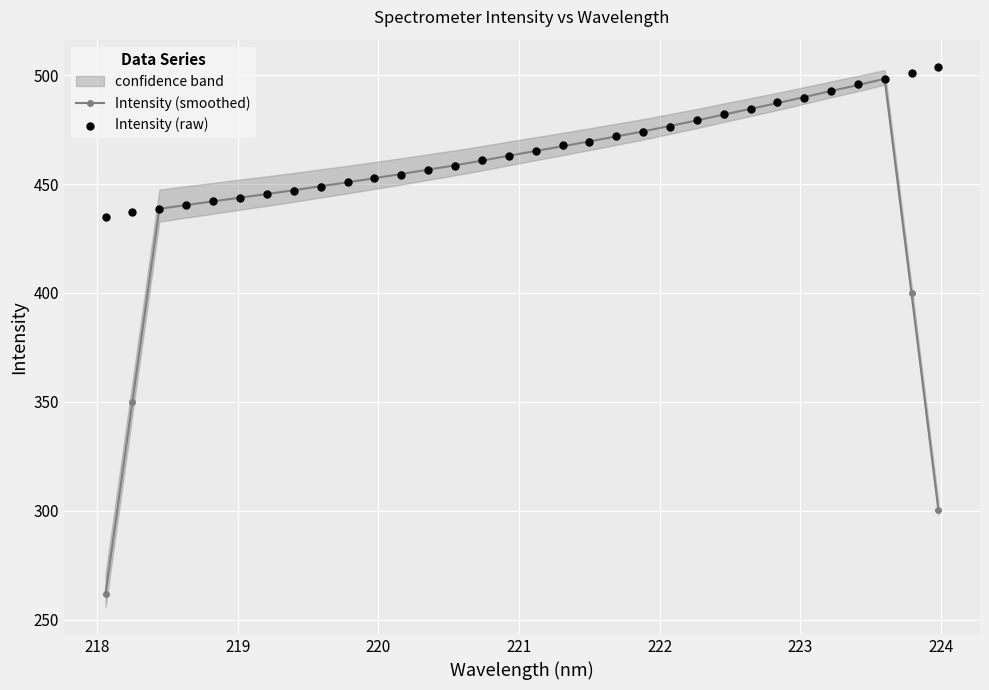

What is the value of the Intensity (smoothed) point at the 13th from the left?

456.6